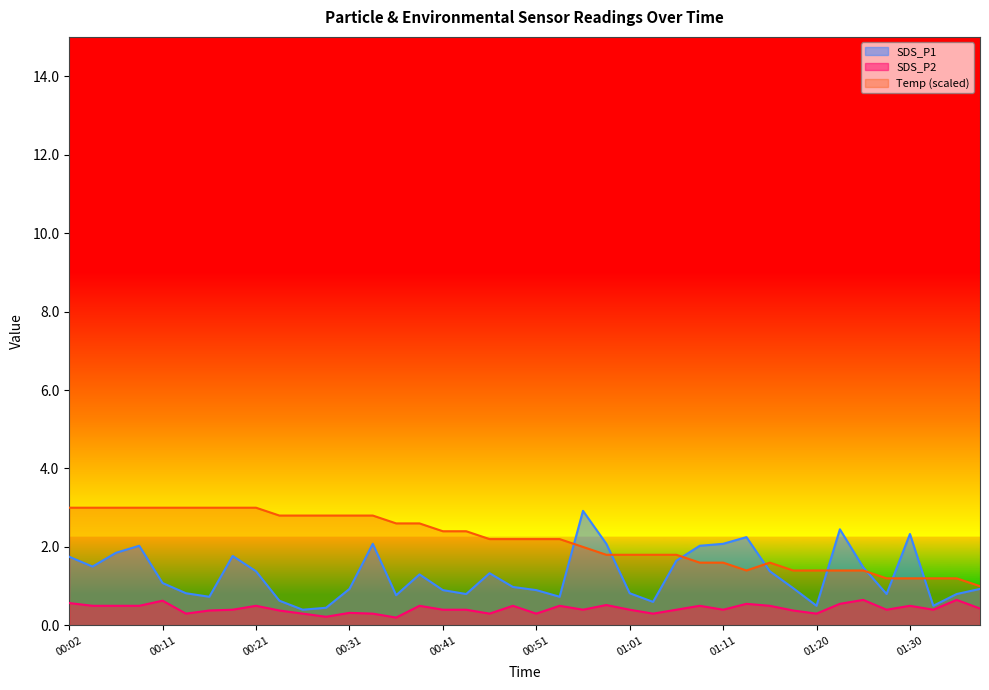

True or false: SDS_P2 and Temp cross at least once.

False